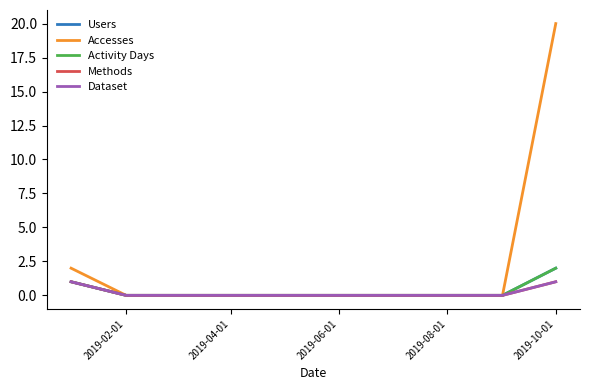

How many lines are shown in the chart?

5